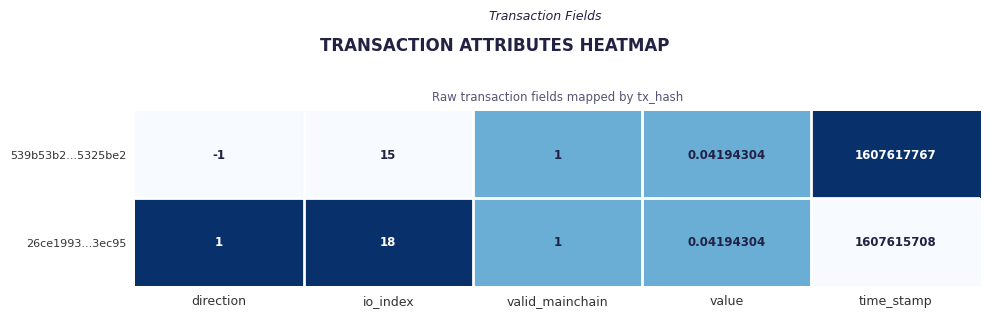

Is the value of 539b53b2...5325be2 at direction greater than the value of 26ce1993...3ec95 at io_index?

No